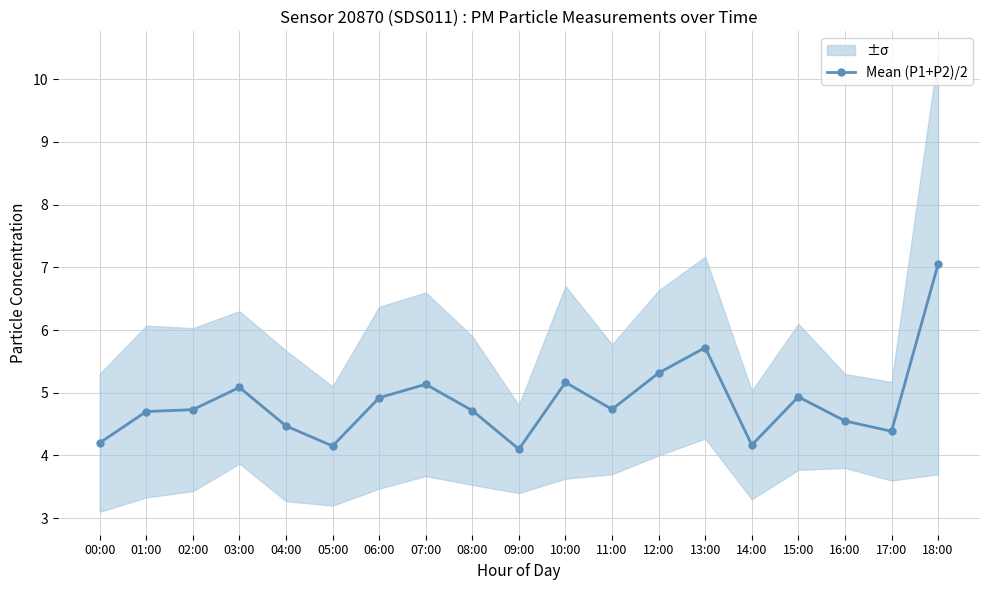

List the labels in order of value, largest first.

18:00, 13:00, 12:00, 10:00, 07:00, 03:00, 15:00, 06:00, 11:00, 02:00, 08:00, 01:00, 16:00, 04:00, 17:00, 00:00, 14:00, 05:00, 09:00